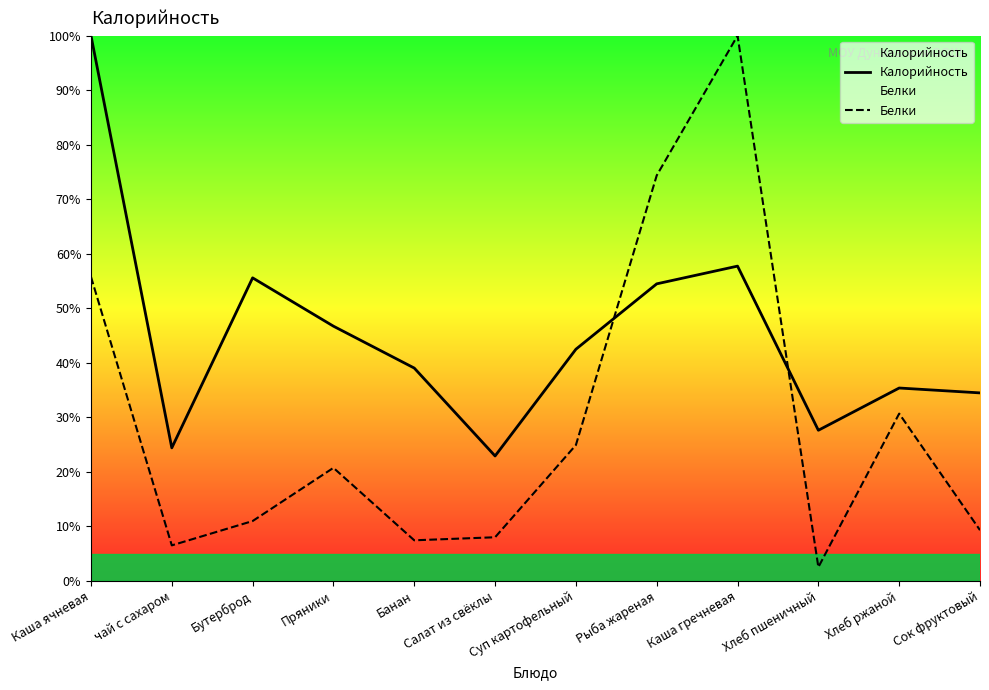

Is it true that Белки equals 20.7 at Пряники?

True